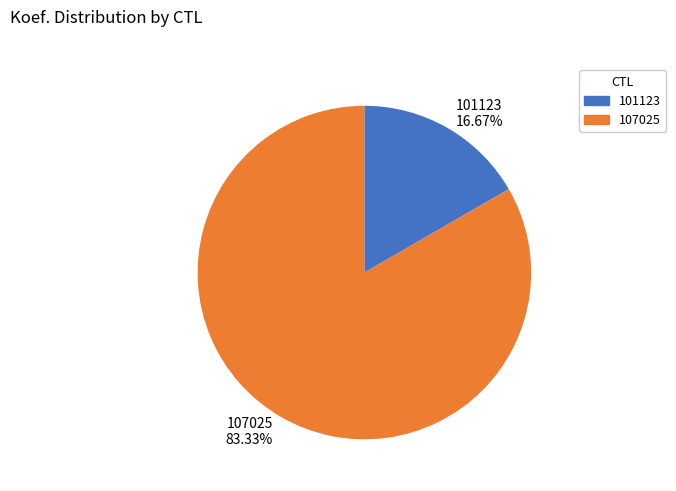

How many slices are in this pie chart?

2